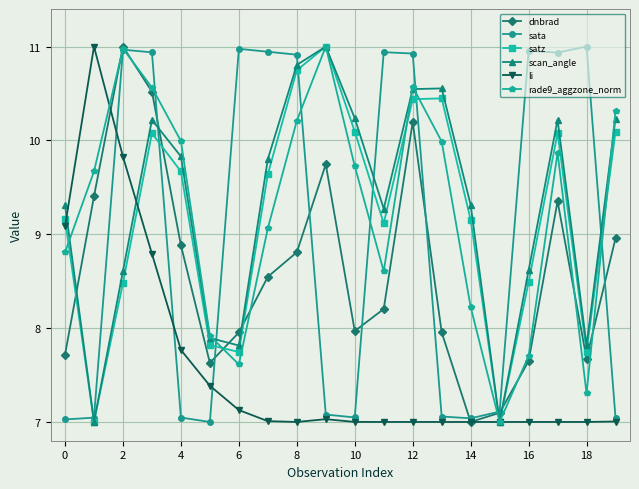

How many interior local peaks does the scan_angle series have?

4